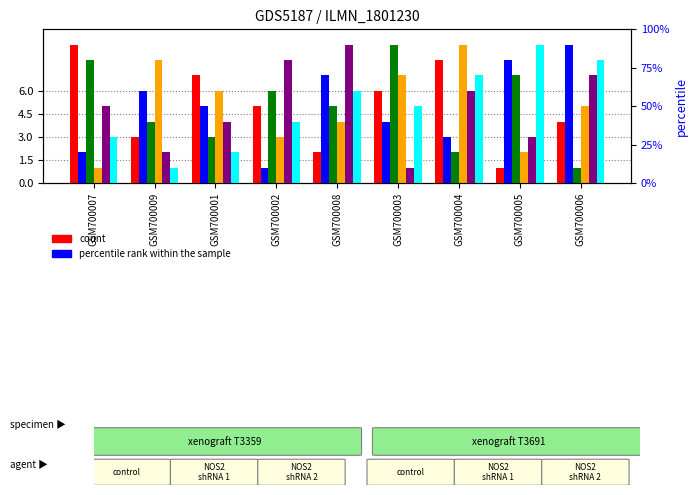

What position from the left is GSM700006?

9